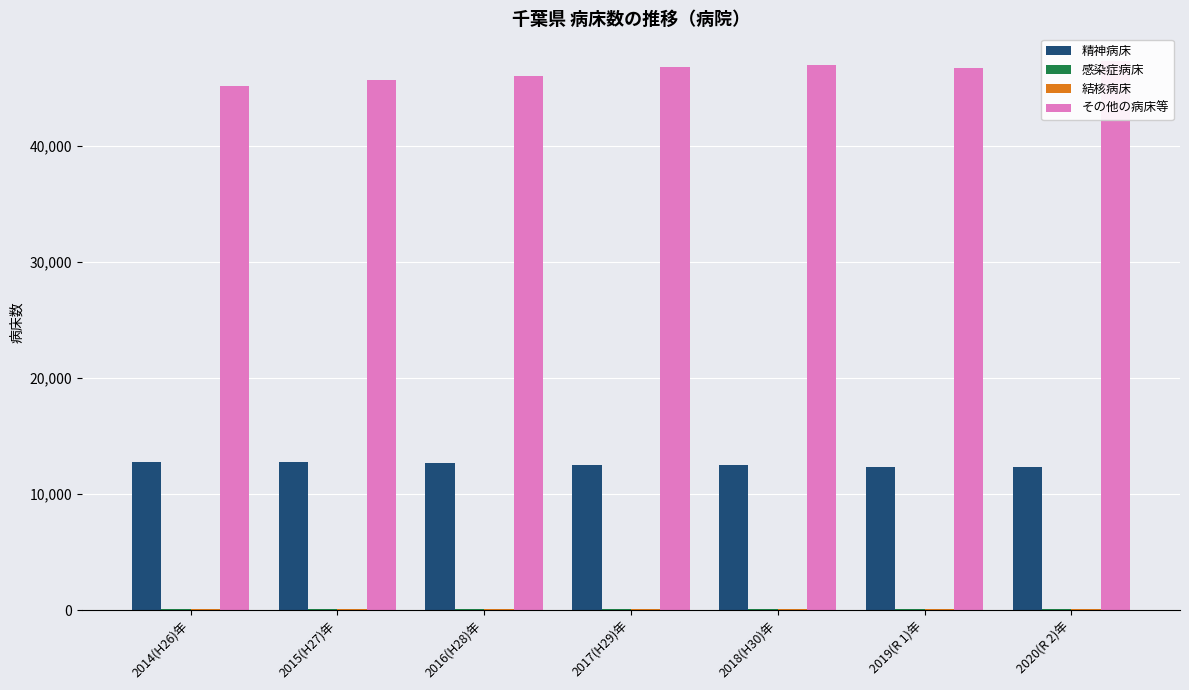

What is the total value across all series at 2019(R 1)年?

59309